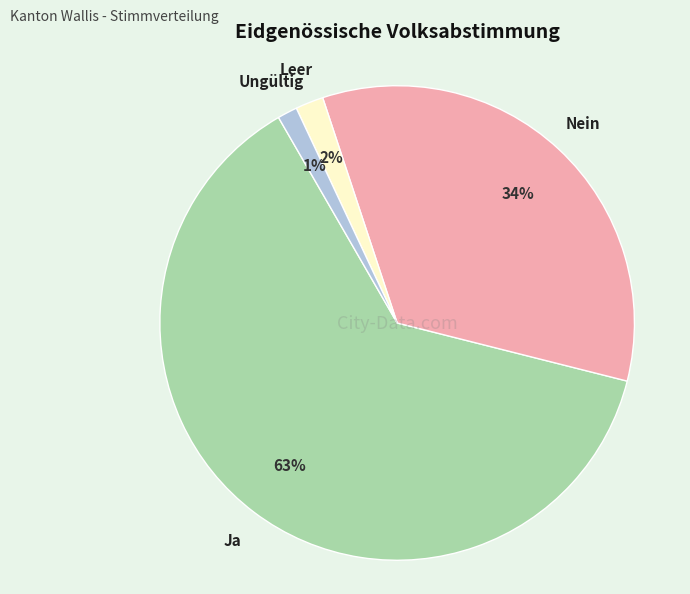

To the nearest percent, what is the average slice percentage?

25%